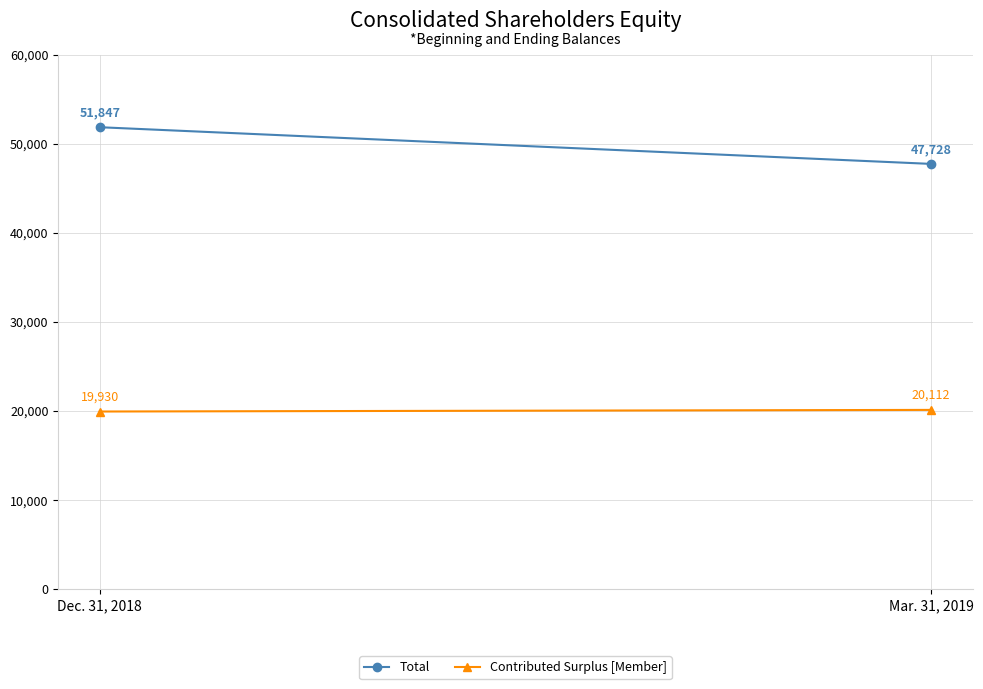

At which label does Contributed Surplus [Member] reach its peak?

Mar. 31, 2019